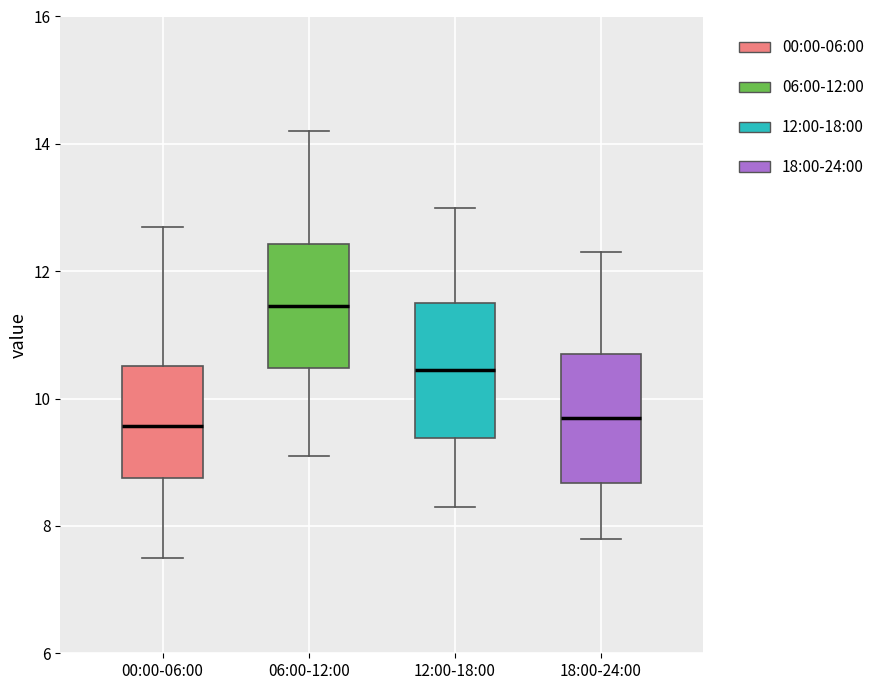

Reading left to right, read every box against the y-axis: the position of its median line, the range the box covers, and the ends of its whiskers. The values are not printed on the chart, so give them approximately, as read against the axis.

00:00-06:00: median 9.6, box 8.8 to 10.6, whiskers 7.6 to 12.8
06:00-12:00: median 11.4, box 10.4 to 12.4, whiskers 9.2 to 14.2
12:00-18:00: median 10.4, box 9.4 to 11.6, whiskers 8.4 to 13.0
18:00-24:00: median 9.8, box 8.6 to 10.8, whiskers 7.8 to 12.4